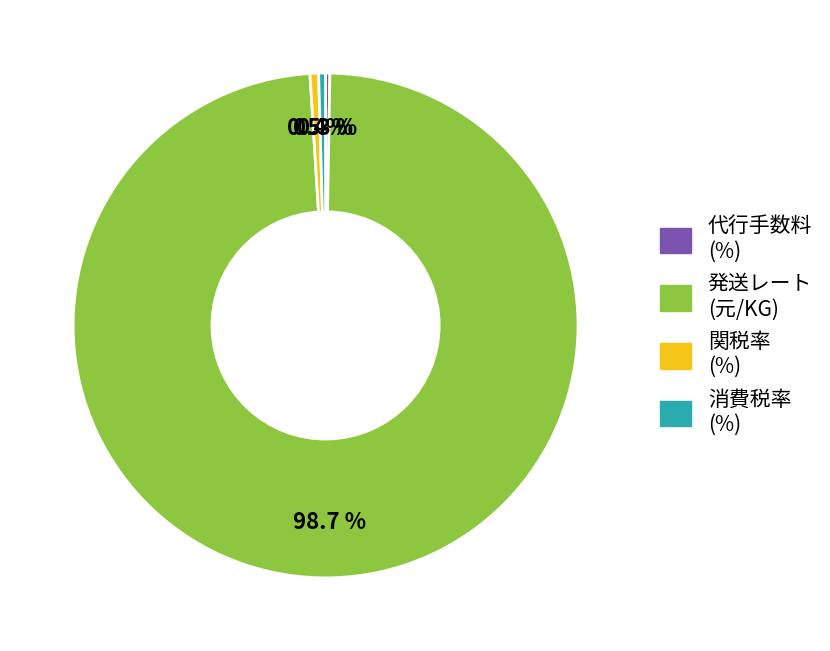

Between 発送レート (元/KG) and 関税率 (%), which is larger?

発送レート (元/KG)